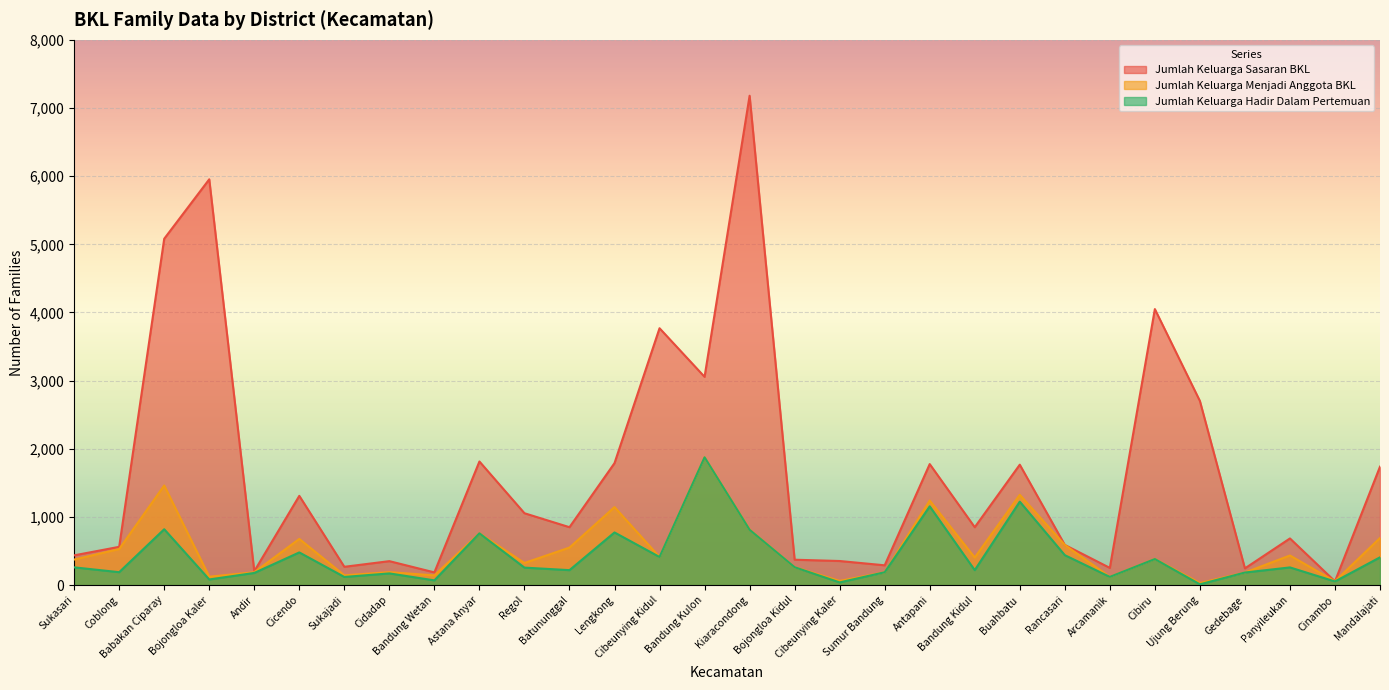

The value of Jumlah Keluarga Sasaran BKL at Coblong is 767. True or false?

False